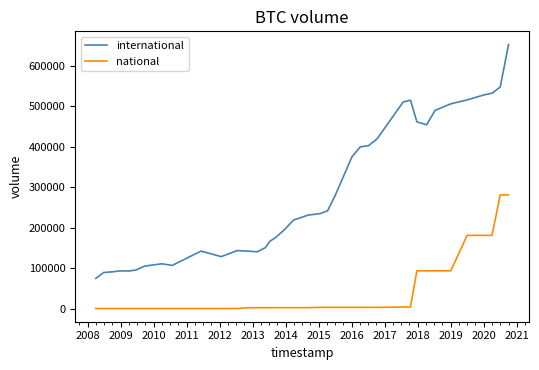

What are all the series names shown in the legend?

international, national